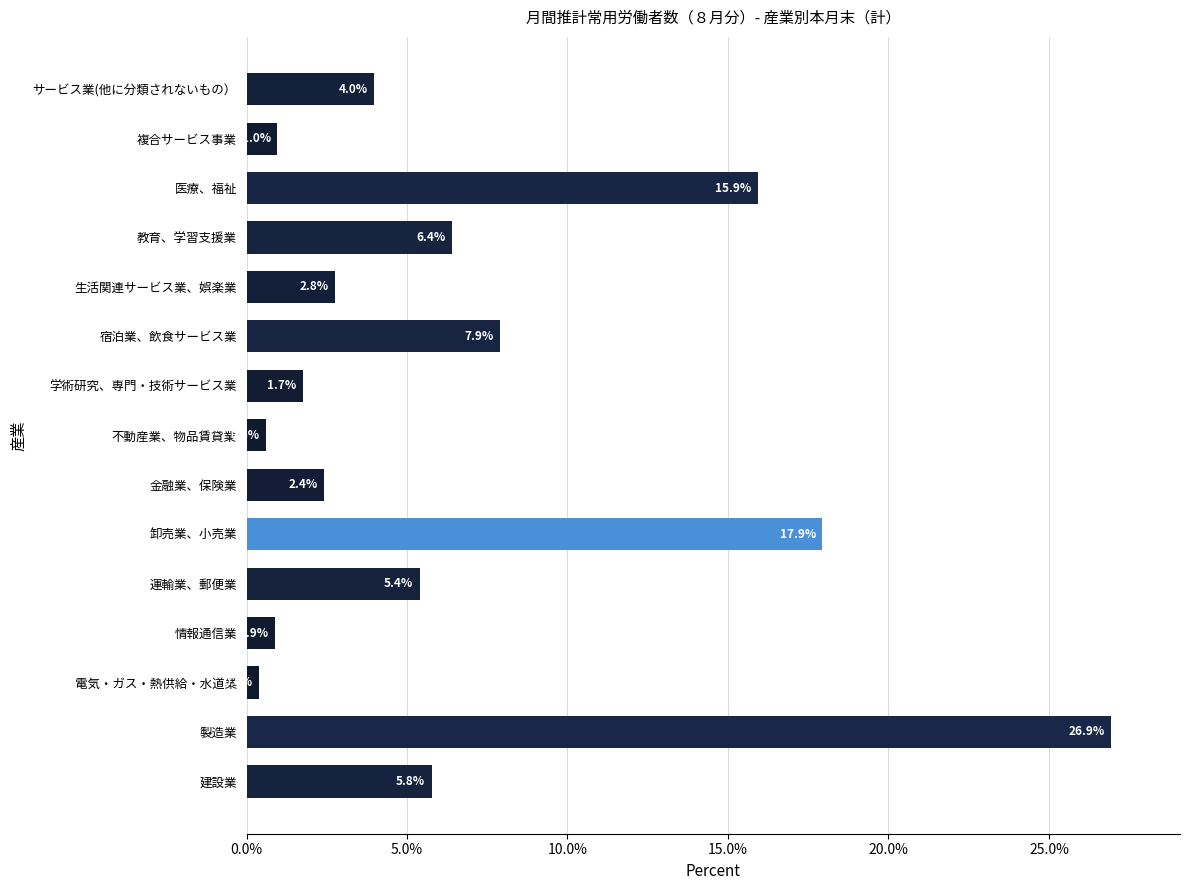

Reading top to bottom, transcribe all the data shown in this chart.

サービス業(他に分類されないもの）=4.0	複合サービス事業=1.0	医療、福祉=15.9	教育、学習支援業=6.4	生活関連サービス業、娯楽業=2.8	宿泊業、飲食サービス業=7.9	学術研究、専門・技術サービス業=1.7	不動産業、物品賃貸業=0.6	金融業、保険業=2.4	卸売業、小売業=17.9	運輸業、郵便業=5.4	情報通信業=0.9	電気・ガス・熱供給・水道業=0.4	製造業=26.9	建設業=5.8